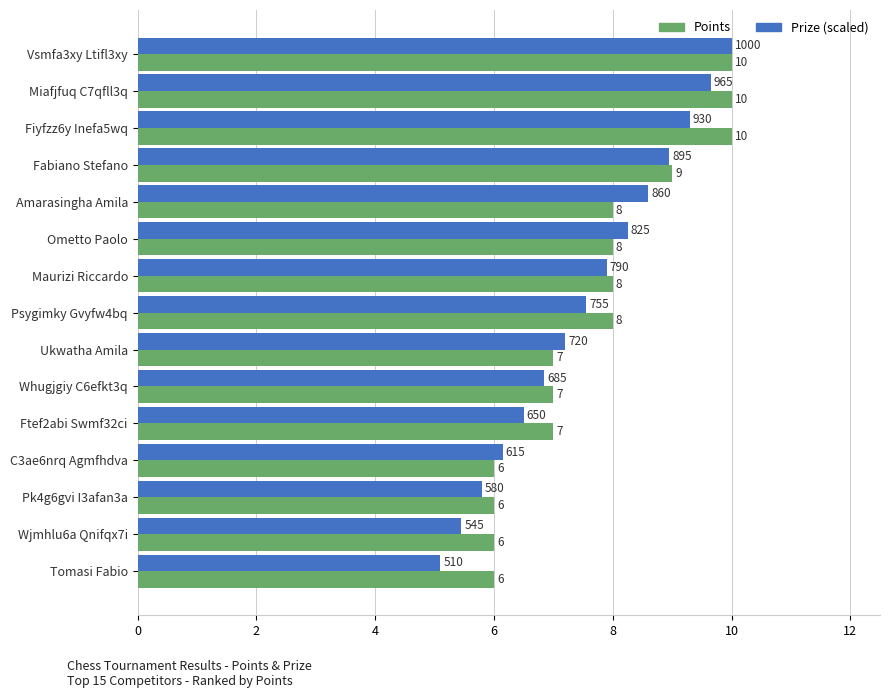

Count the number of data series in this chart.

2